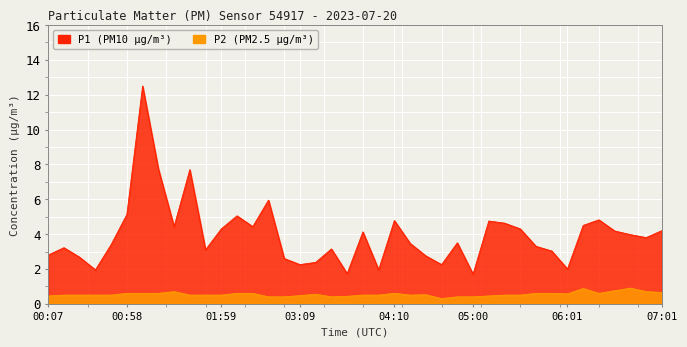

Reading left to right, what are all the values shown in this chart?

P1: 2.8	3.2	2.7	1.9	3.4	5.1	12.5	7.8	4.4	7.7	3.1	4.3	5.0	4.4	6.0	2.6	2.2	2.4	3.1	1.7	4.1	1.9	4.8	3.5	2.8	2.2	3.5	1.7	4.8	4.6	4.3	3.3	3.0	2.0	4.5	4.8	4.2	4.0	3.8	4.2
P2: 0.5	0.5	0.5	0.5	0.5	0.6	0.6	0.6	0.7	0.5	0.5	0.5	0.6	0.6	0.4	0.4	0.5	0.6	0.4	0.4	0.5	0.5	0.6	0.5	0.5	0.3	0.4	0.4	0.5	0.5	0.5	0.6	0.6	0.6	0.9	0.6	0.8	0.9	0.7	0.7